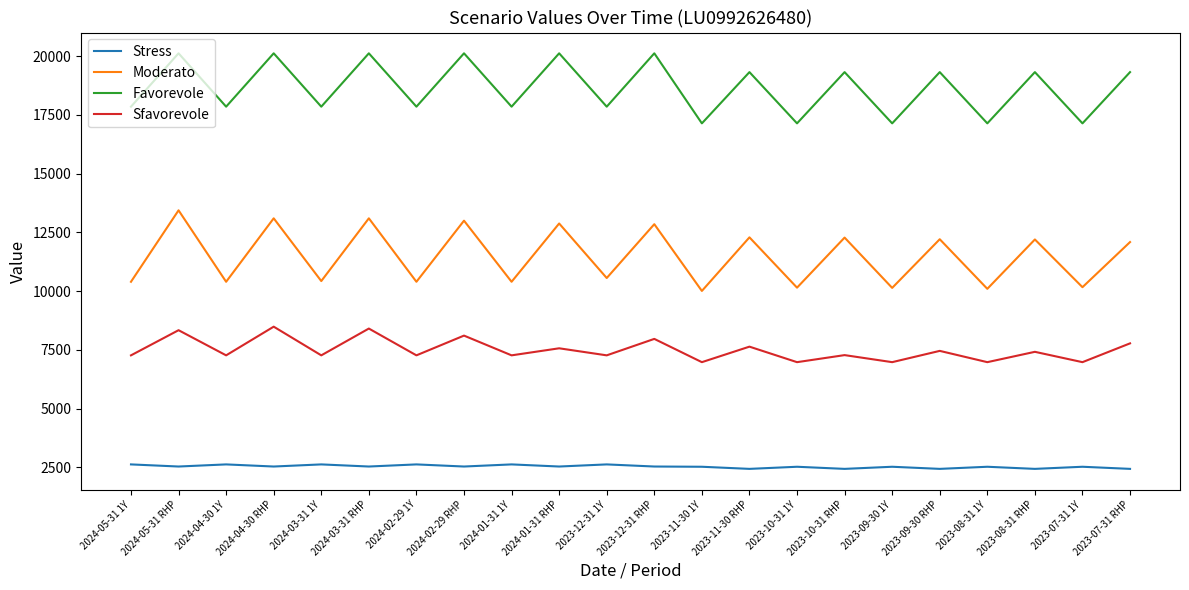

Count the number of data series in this chart.

4